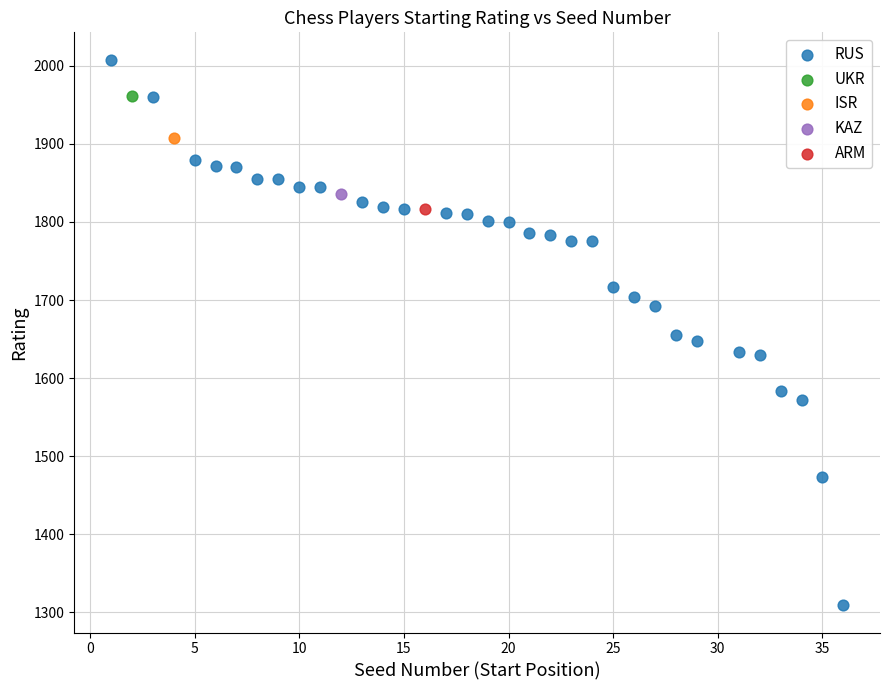

What are all the series names shown in the legend?

RUS, UKR, ISR, KAZ, ARM